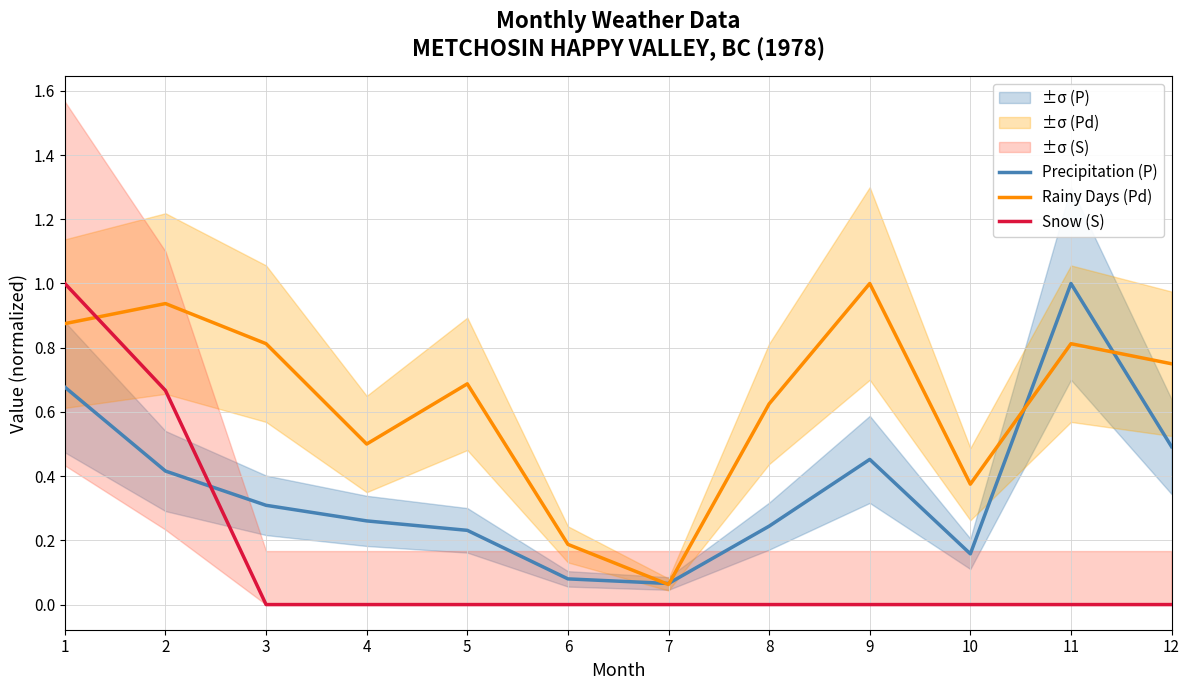

What are all the series names shown in the legend?

Precipitation (P), Rainy Days (Pd), Snow (S)